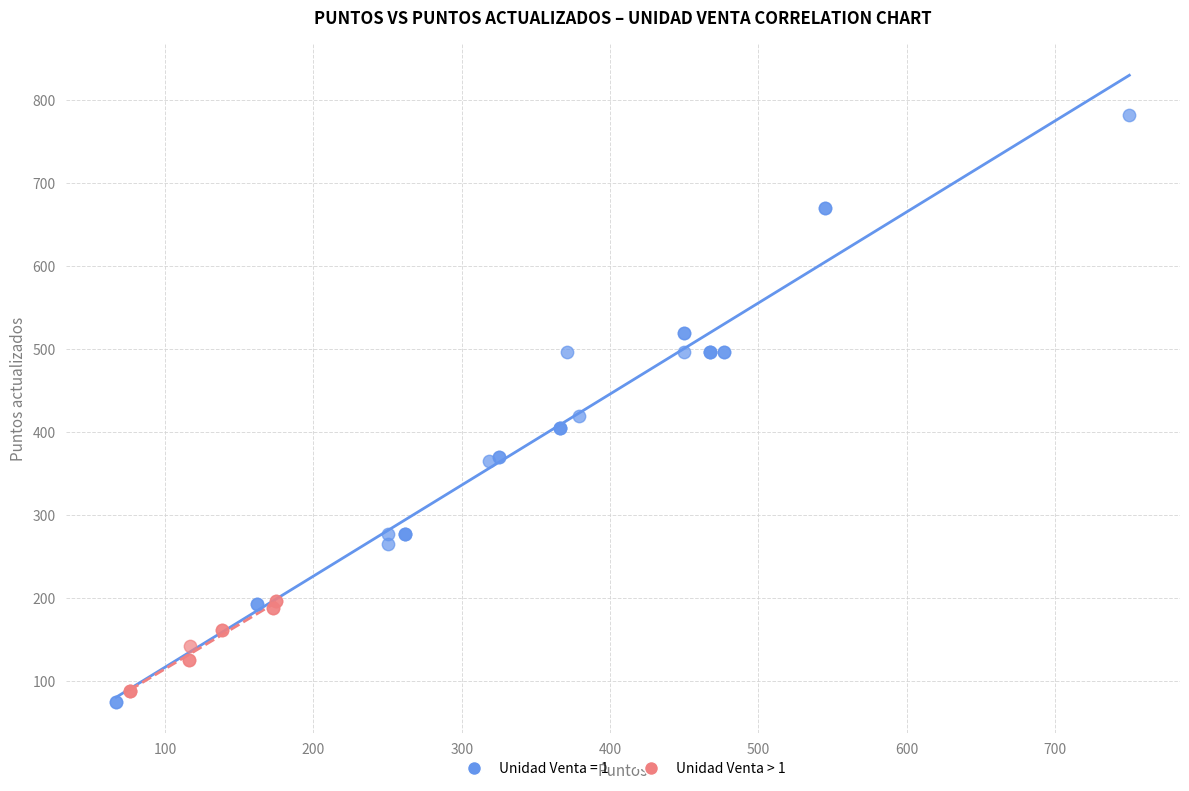

Which series has the largest Y range (max minus min)?

Unidad Venta = 1